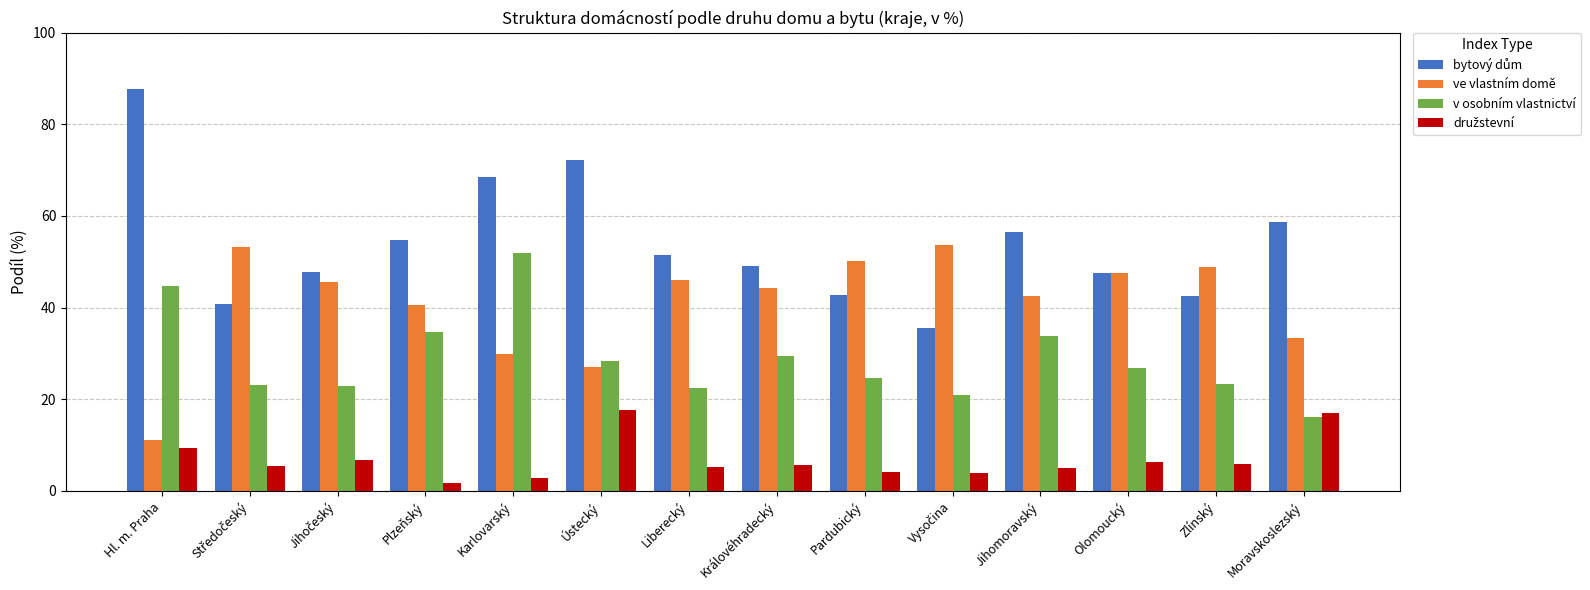

What is the label of the 6th bar from the left?

Ústecký